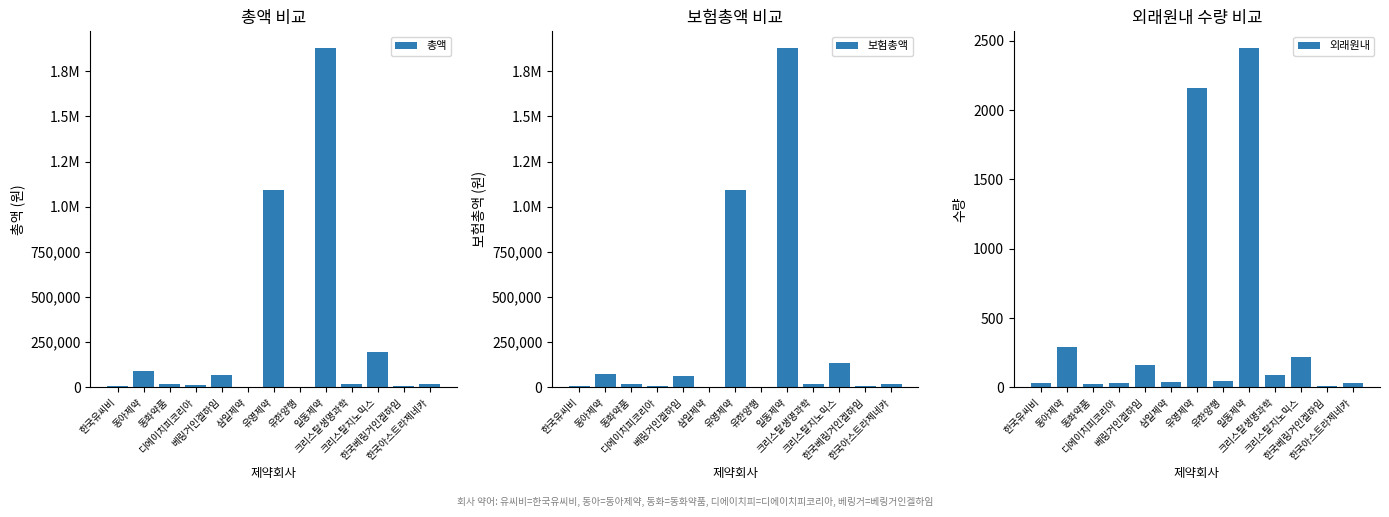

How many values in the 보험총액 series exceed 16110?

6